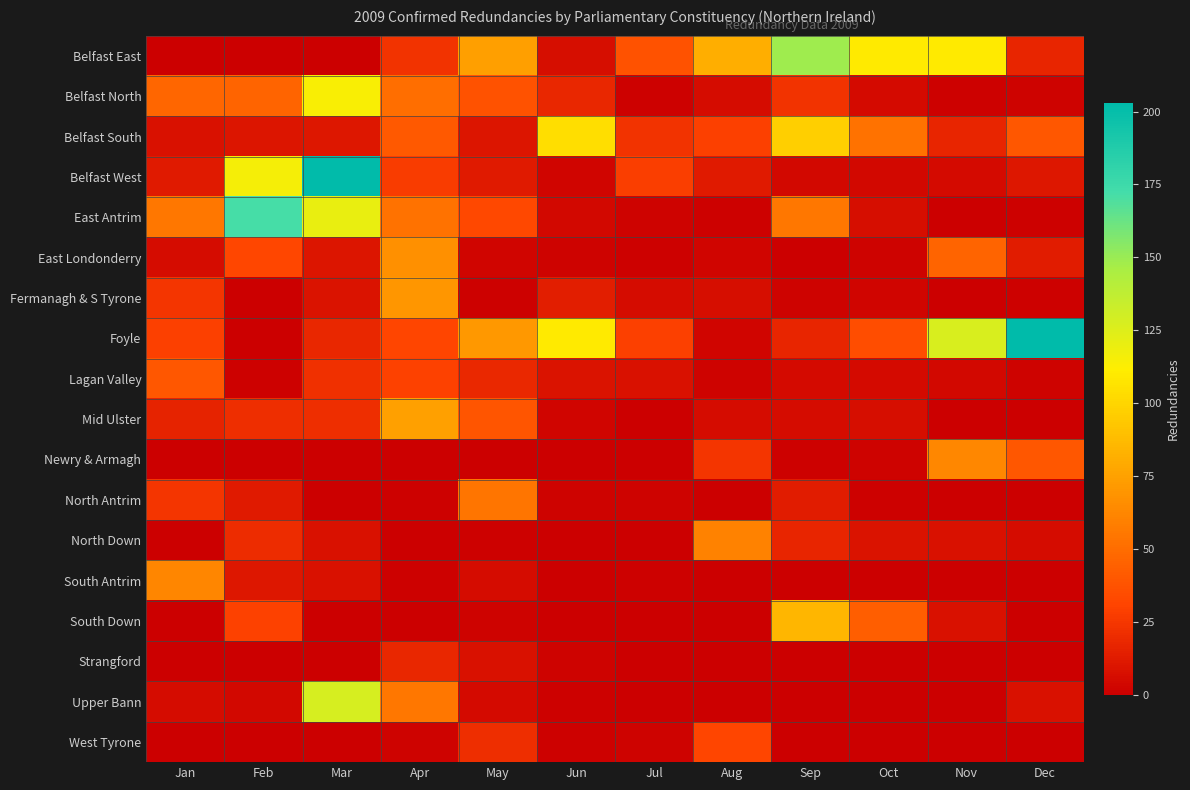

At Sep, list the series in order from smallest to largest.

East Londonderry, South Antrim, Strangford, Upper Bann, West Tyrone, Newry & Armagh, Fermanagh & S Tyrone, Belfast West, Lagan Valley, Mid Ulster, North Antrim, Foyle, North Down, Belfast North, East Antrim, South Down, Belfast South, Belfast East